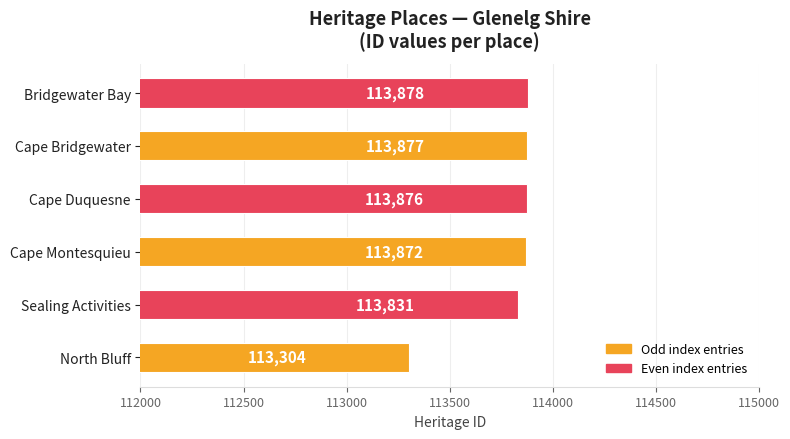

Is it true that the value at Cape Montesquieu is 113872?

True